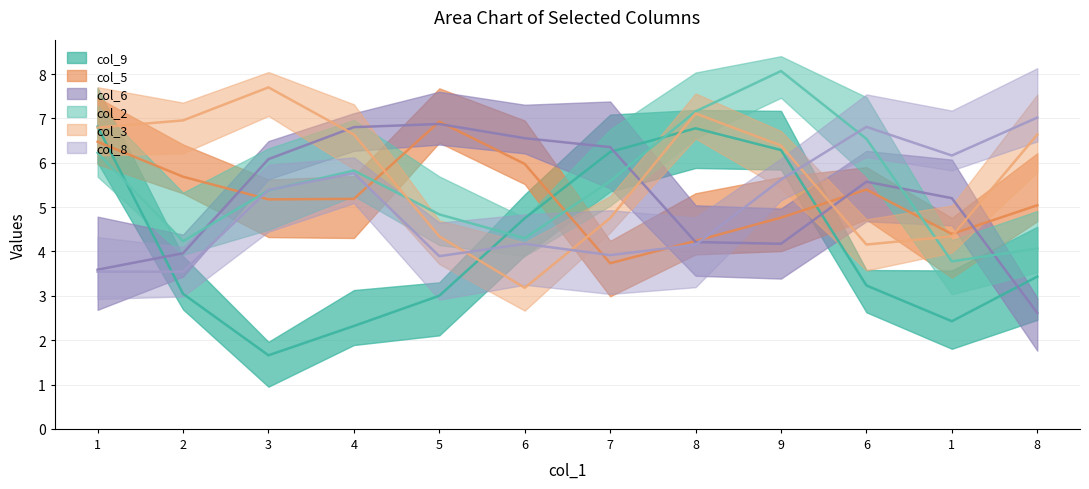

At which label is col_9 closest to 5?

6